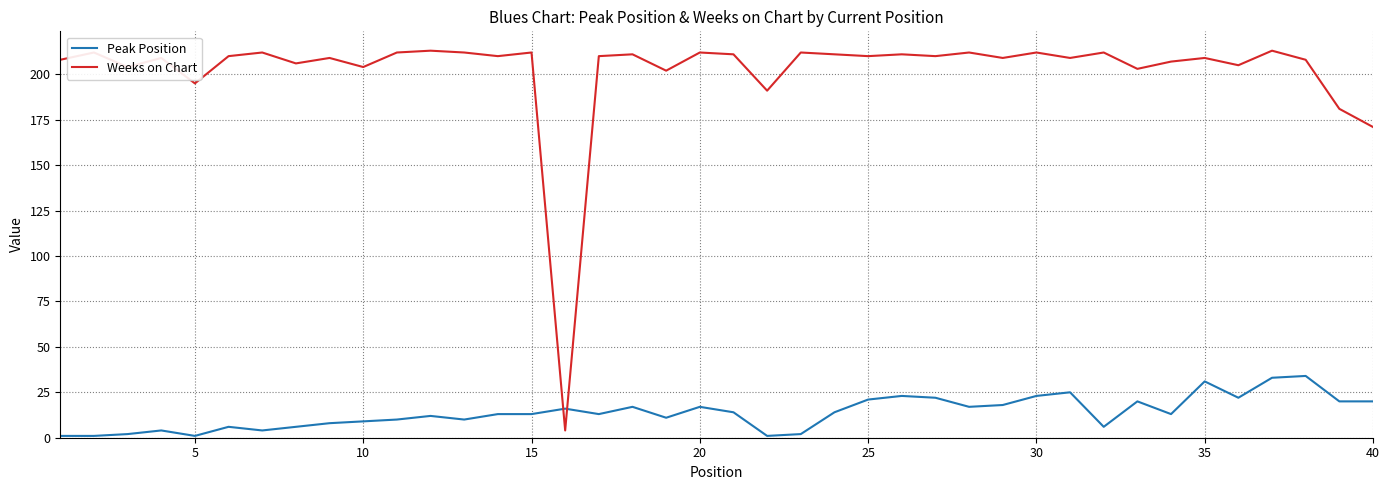

What is the highest value of the Weeks on Chart series?

213